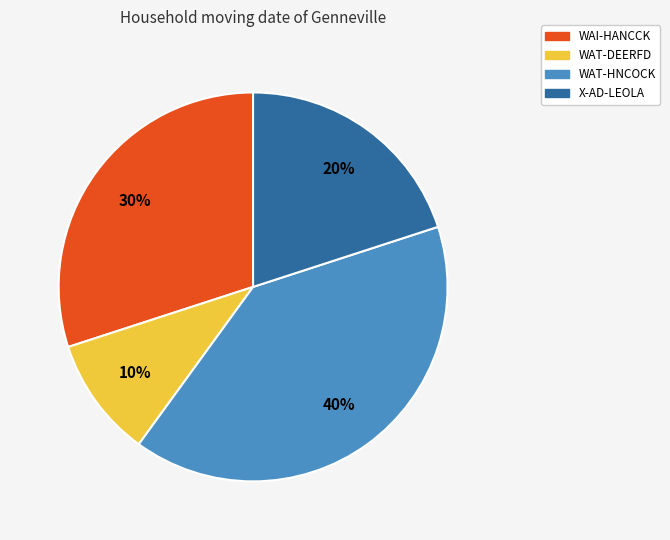

Approximately how many times larger is the value at WAI-HANCCK compared to WAT-DEERFD?

3.0